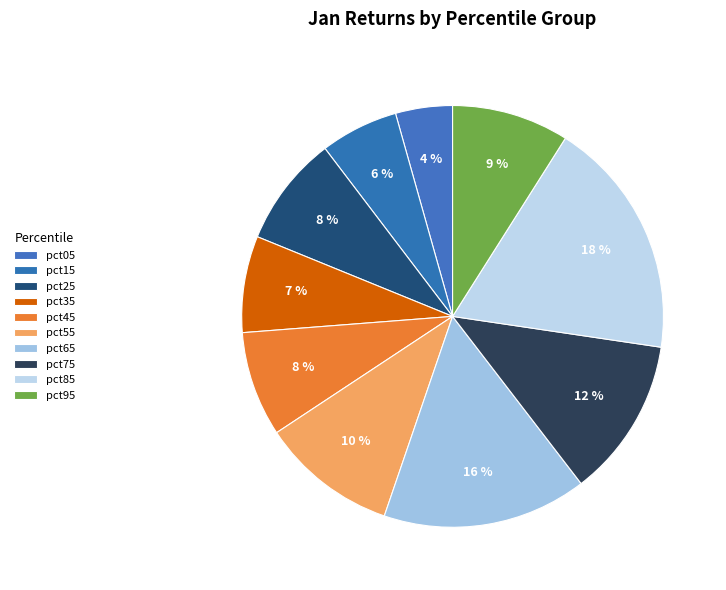

Count the number of slices in the pie.

10